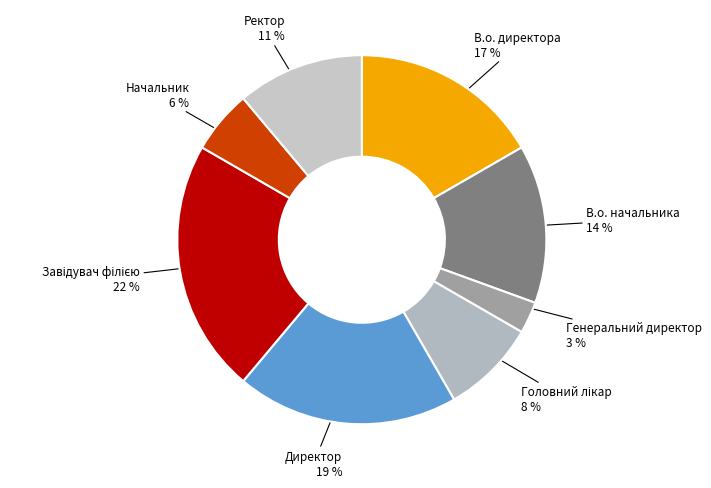

Which category has the smallest portion of the pie?

Генеральний директор